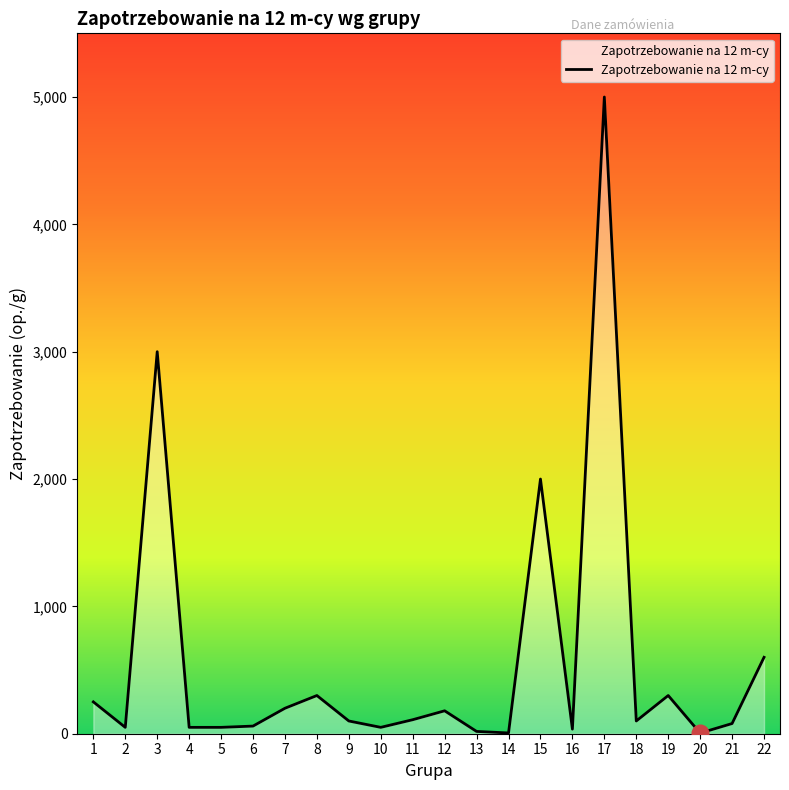

What is the maximum value shown in the chart?

5000